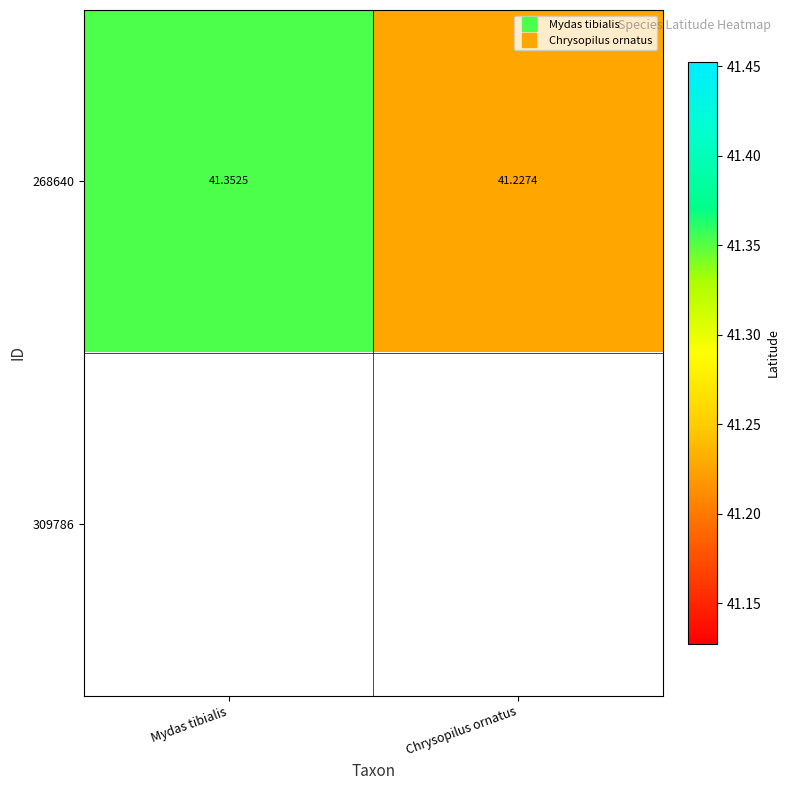

Which category has the lowest value in the 268640 series?

Chrysopilus ornatus